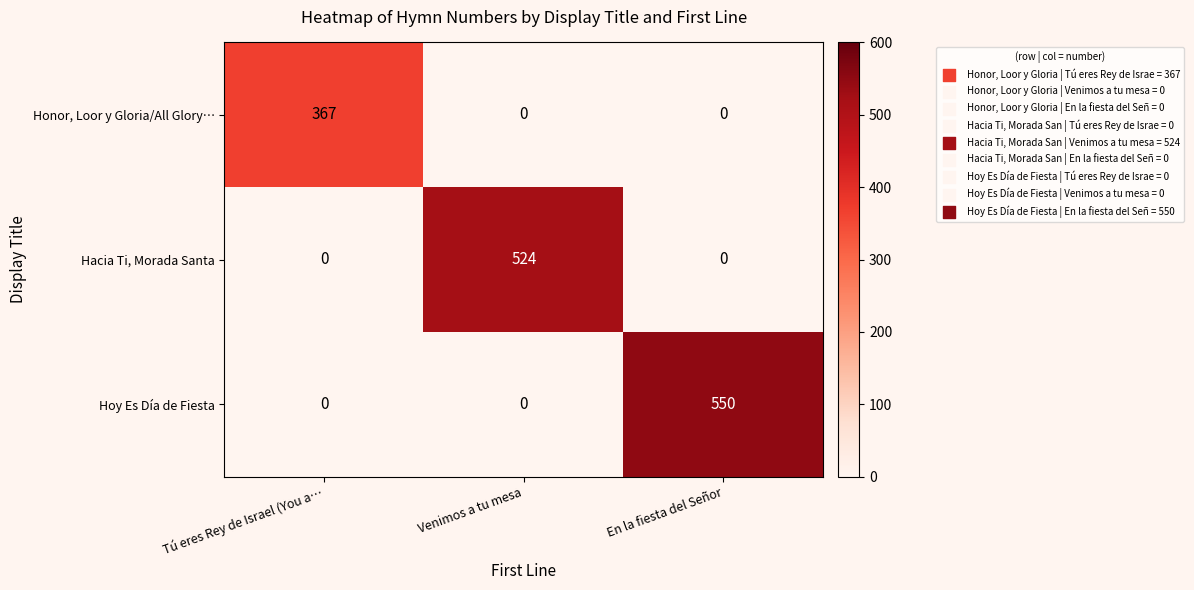

What is the total value across all series at Tú eres Rey de Israel (You a…?

367